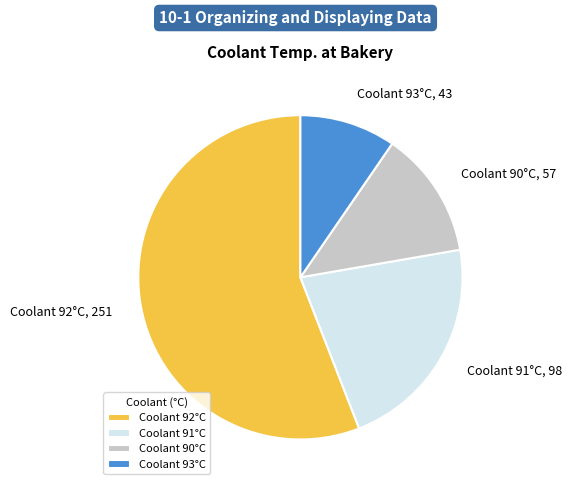

Rank the categories by value from lowest to highest.

Coolant 93°C, Coolant 90°C, Coolant 91°C, Coolant 92°C